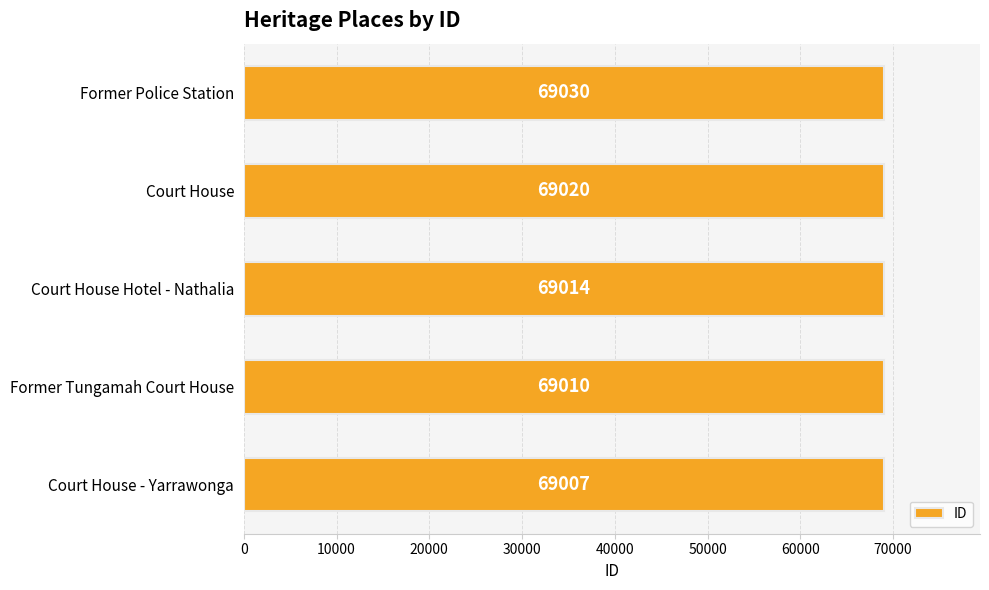

True or false: the data shows 69014 at Court House Hotel - Nathalia.

True